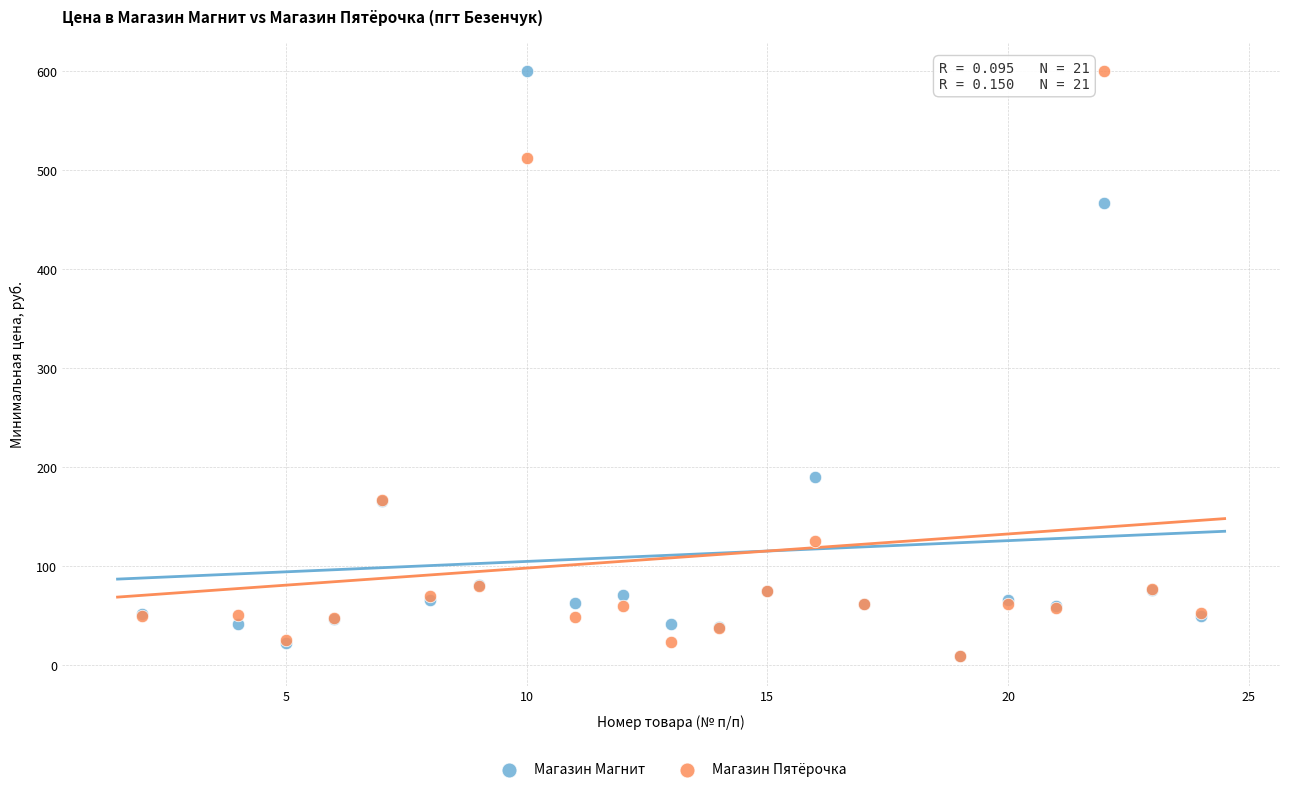

In the Магазин Магнит series, what Y value is closest to 304?

190.0